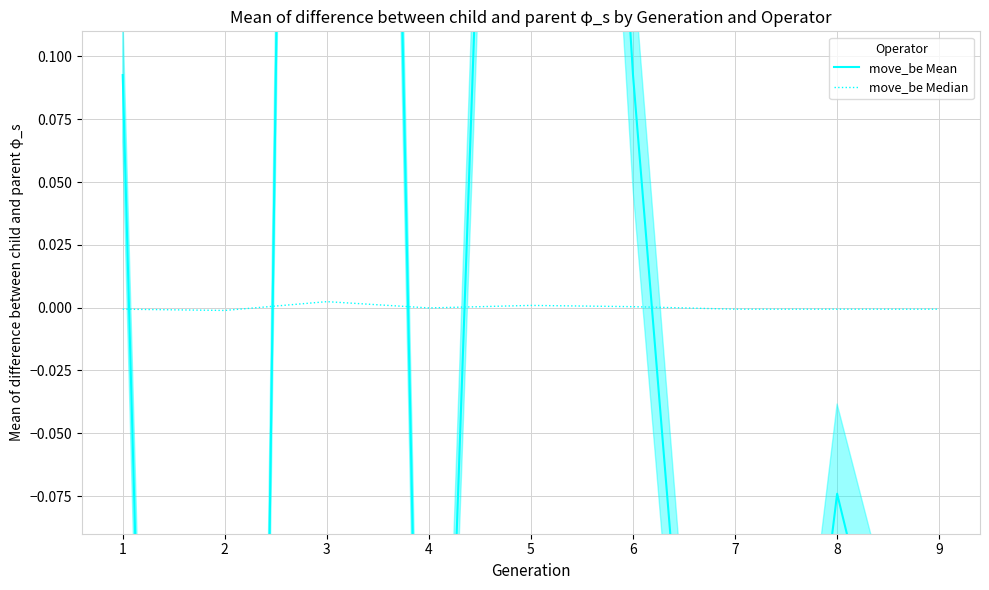

What is the difference between the highest and lowest values at 4?

0.4